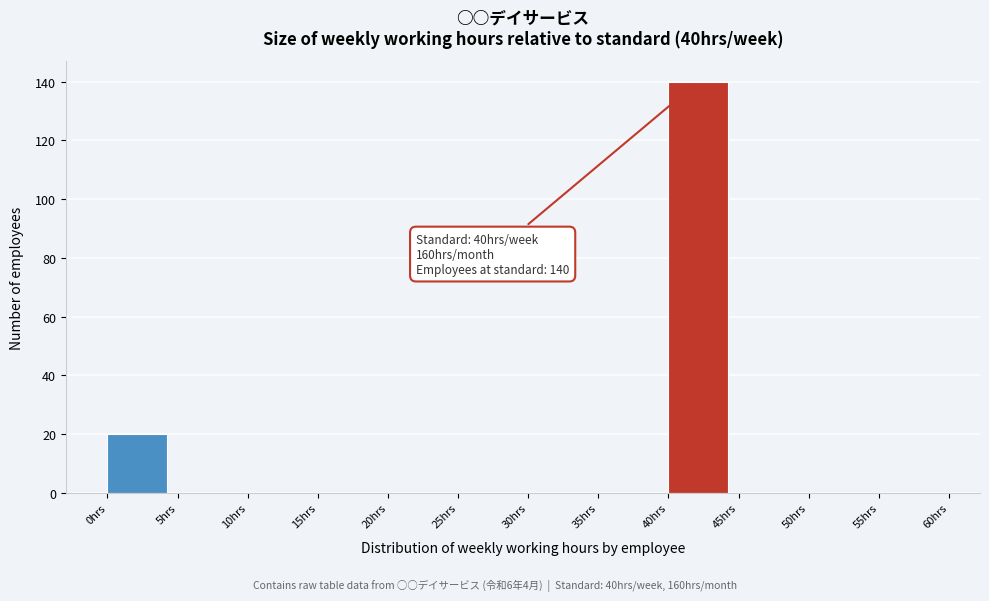

Over which range of the x-axis is the bar tallest?

40 to 45